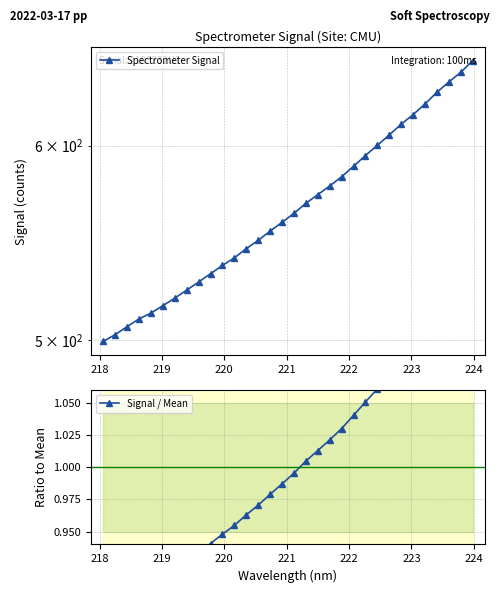

True or false: Signal / Mean has more than 1 interior local peaks.

False